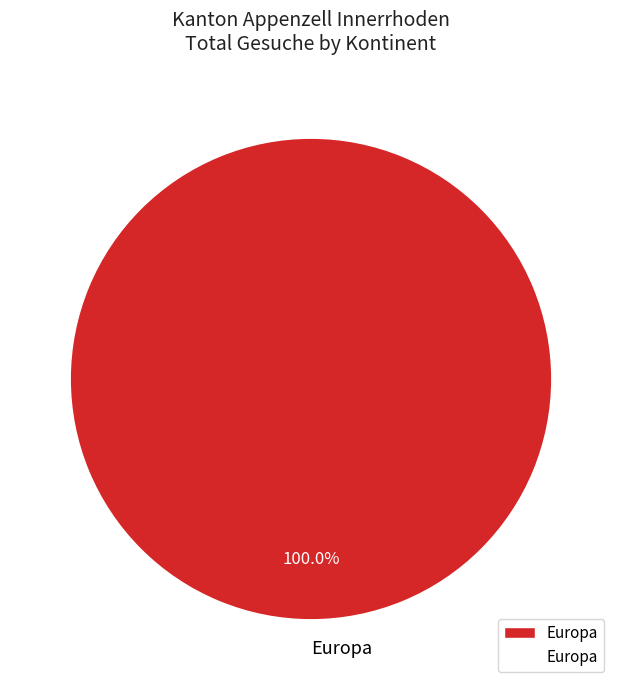

Rank the categories by value from highest to lowest.

Europa